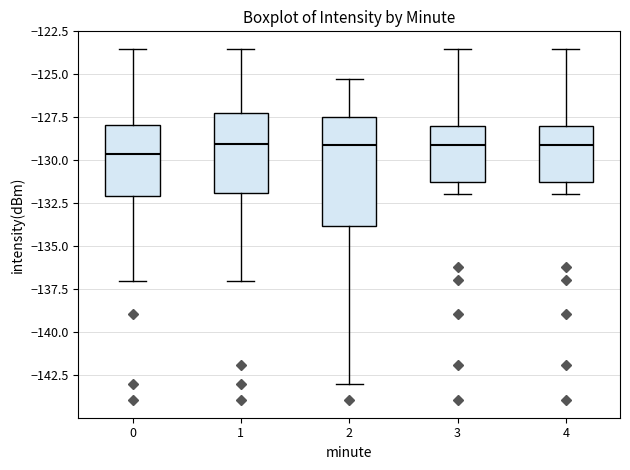

Reading left to right, read every box against the y-axis: the position of its median line, the range the box covers, and the ends of its whiskers. The values are not printed on the chart, so give them approximately, as read against the axis.

0: median -129.5, box -132.0 to -128.0, whiskers -137.0 to -123.5
1: median -129.0, box -132.0 to -127.0, whiskers -137.0 to -123.5
2: median -129.0, box -134.0 to -127.5, whiskers -143.0 to -125.5
3: median -129.0, box -131.5 to -128.0, whiskers -132.0 to -123.5
4: median -129.0, box -131.5 to -128.0, whiskers -132.0 to -123.5